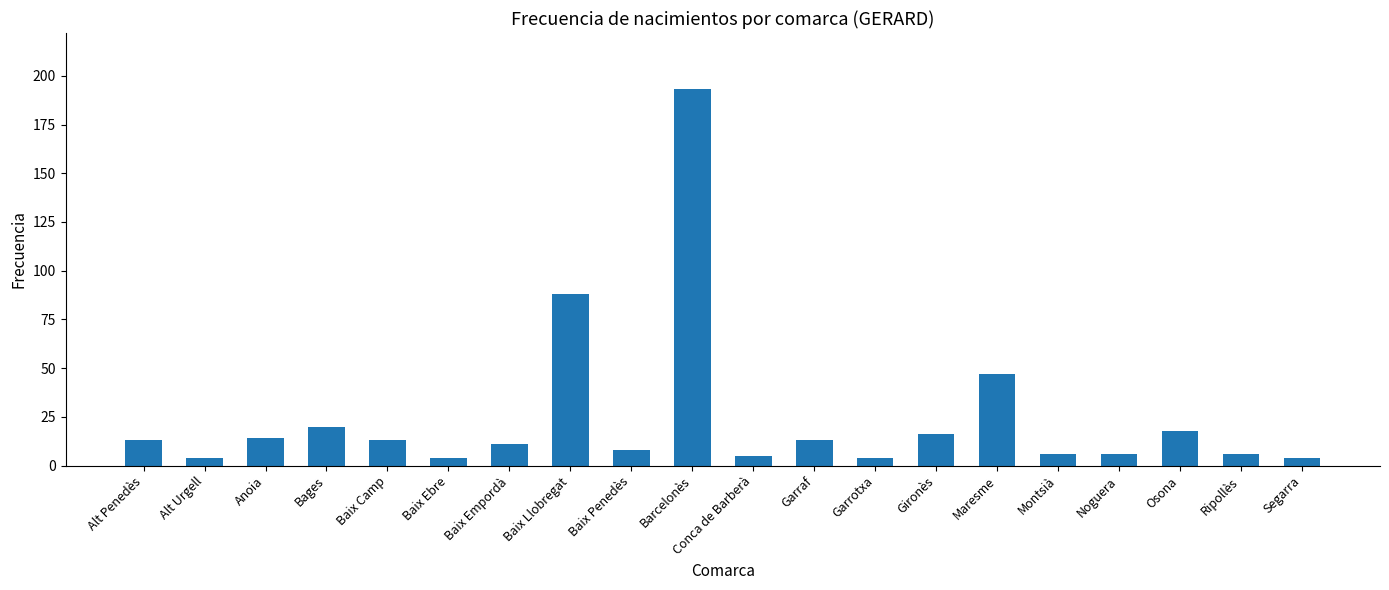

At which category does the chart reach its peak across all series?

Barcelonès